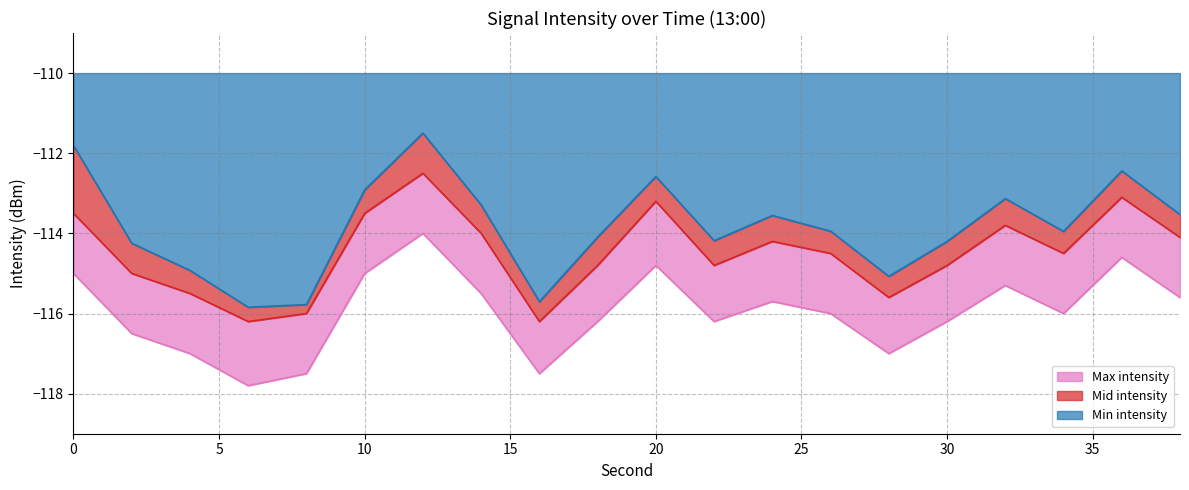

In Mid intensity, how many points are lower than both neighbors (excluding endpoints)?

5